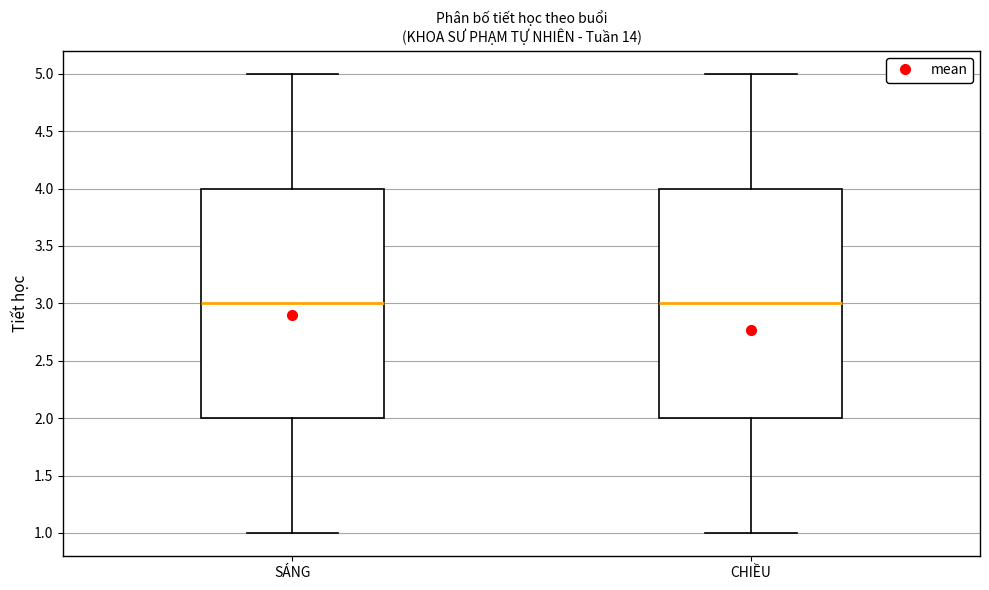

Where is the upper edge of the box for SÁNG on the y-axis? The values are not printed on the chart, so give them approximately, as read against the axis.

4